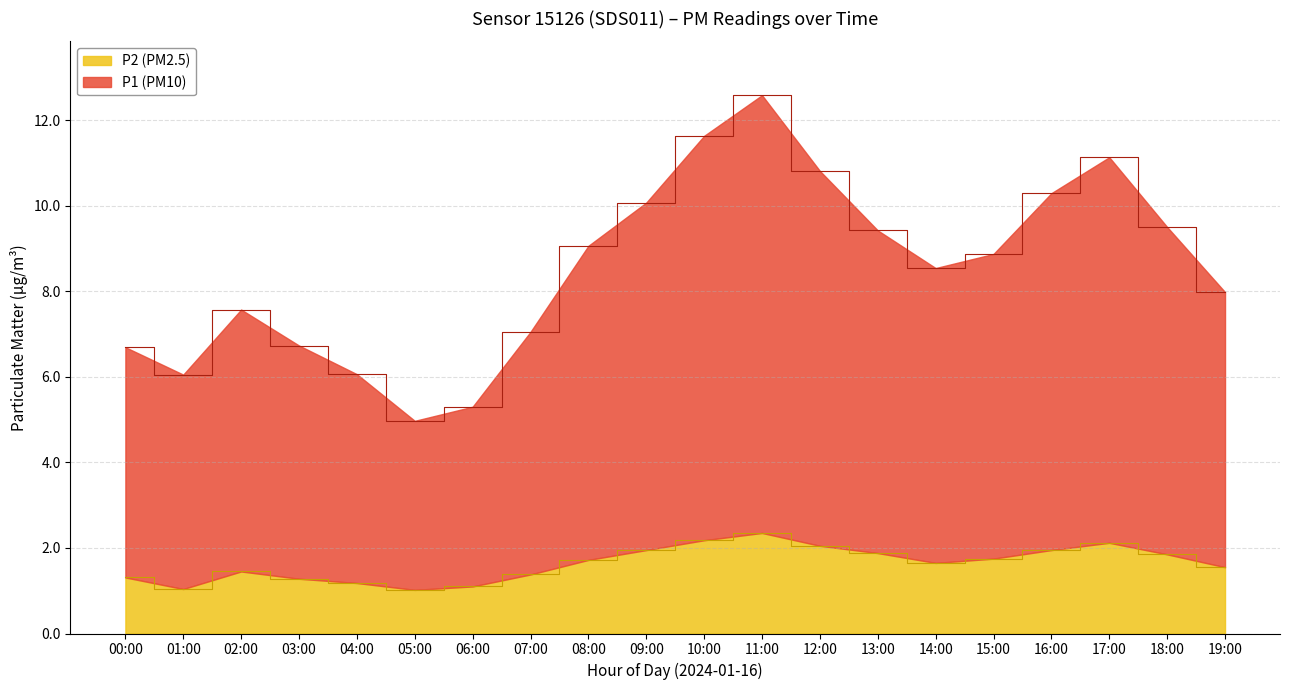

Is the value of P2 at 12:00 greater than the value of P1 at 15:00?

No